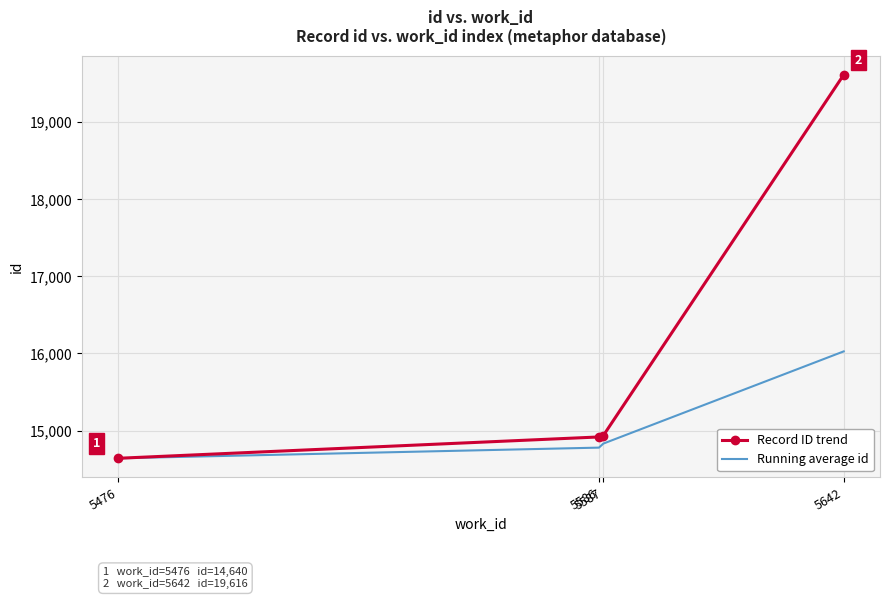

At how many categories does at least one series exceed 14671?

3